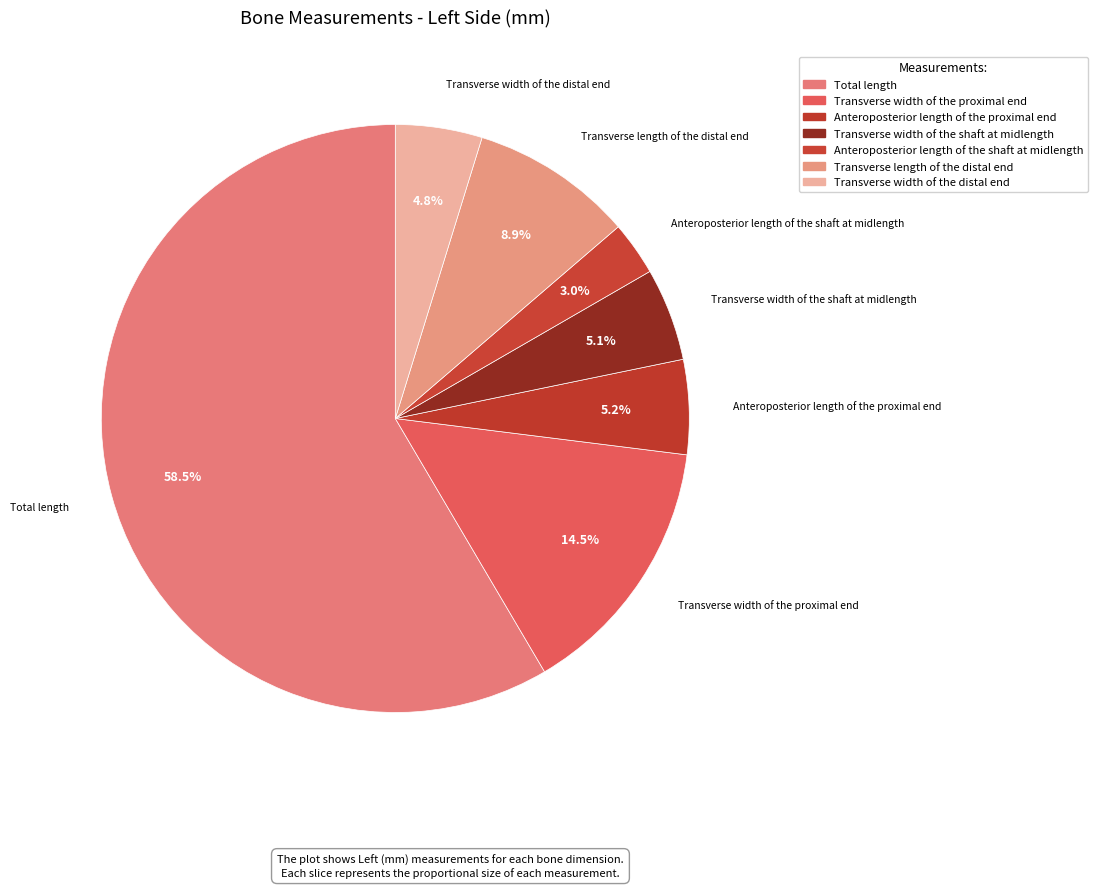

How many segments does this pie chart have?

7